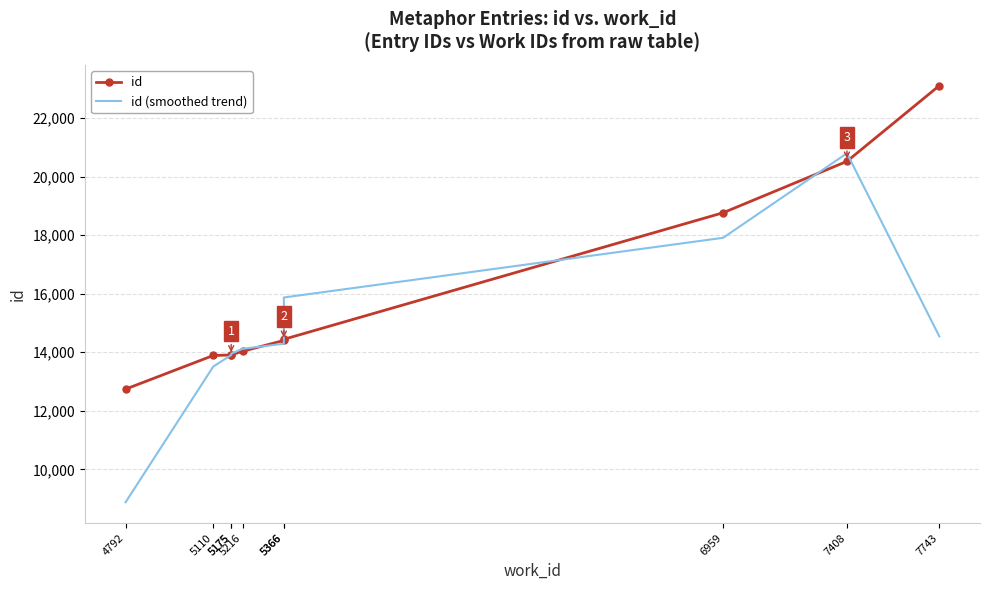

Between which two adjacent categories do id and id (smoothed trend) first intersect?

5175 and 5175